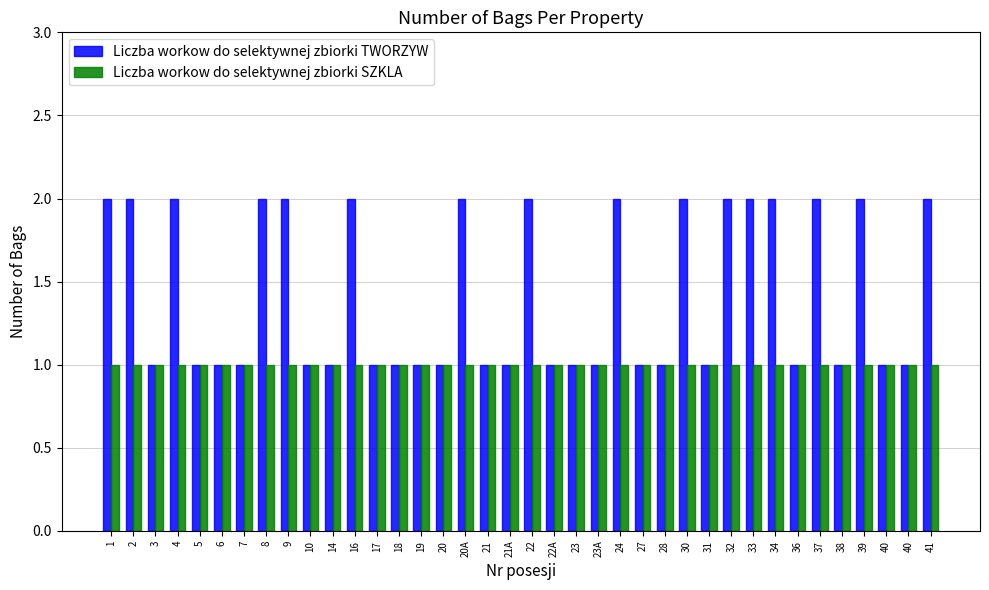

Count the number of data series in this chart.

2